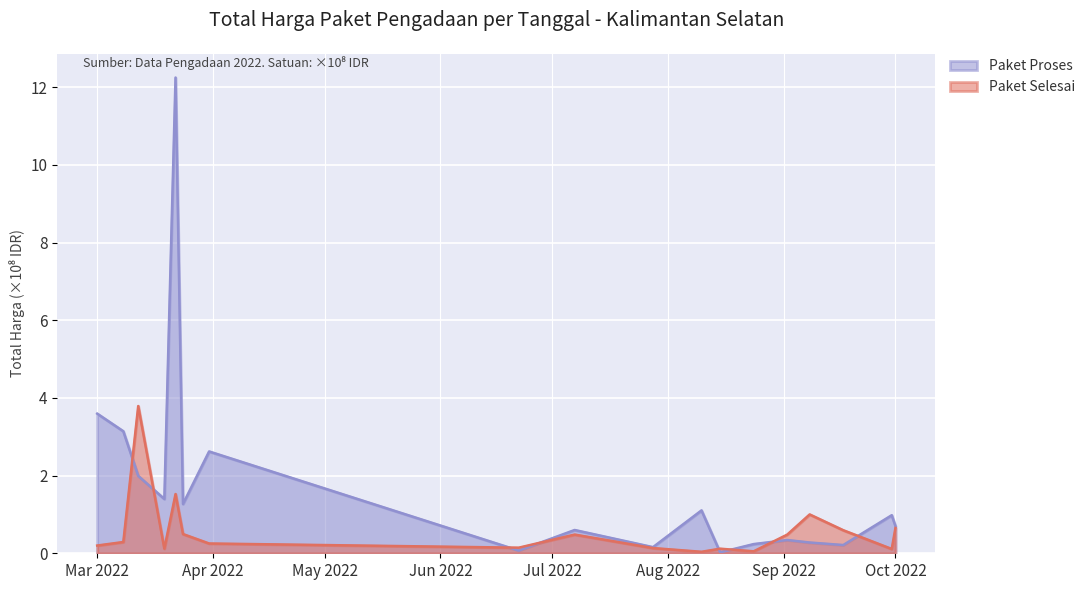

Reading left to right, list all the values displayed in this chart.

Paket Selesai: 0.2	0.3	3.8	0.1	1.5	0.5	0.3	0.1	0.5	0.1	0.0	0.1	0.1	0.5	1.0	0.6	0.1	0.7
Paket Proses: 3.6	3.1	2.0	1.4	12.2	1.3	2.6	0.1	0.6	0.2	1.1	0.0	0.2	0.3	0.3	0.2	1.0	0.7